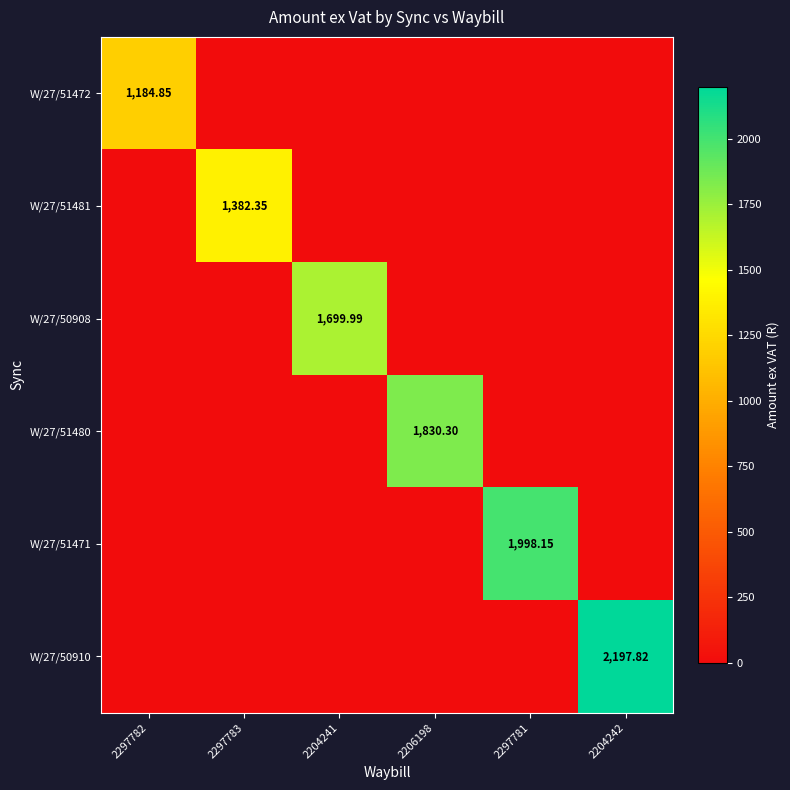

What is the total value across all series at 2206198?

1830.3